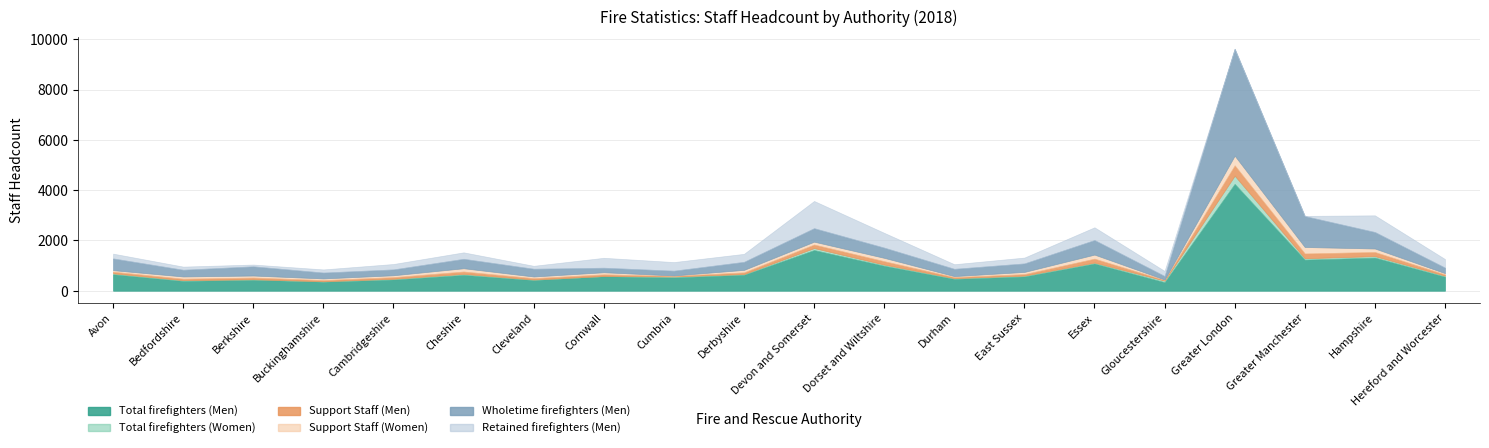

At which label does Support Staff (Women) reach its minimum?

Cumbria